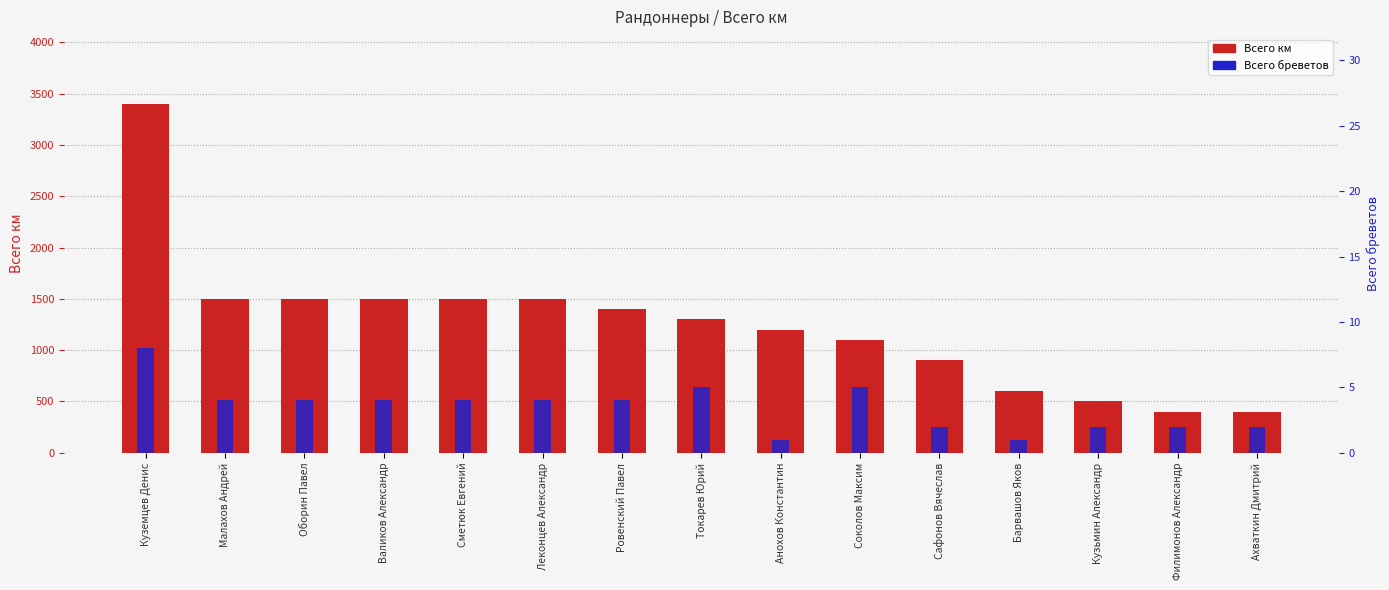

Are the bars horizontal?

No